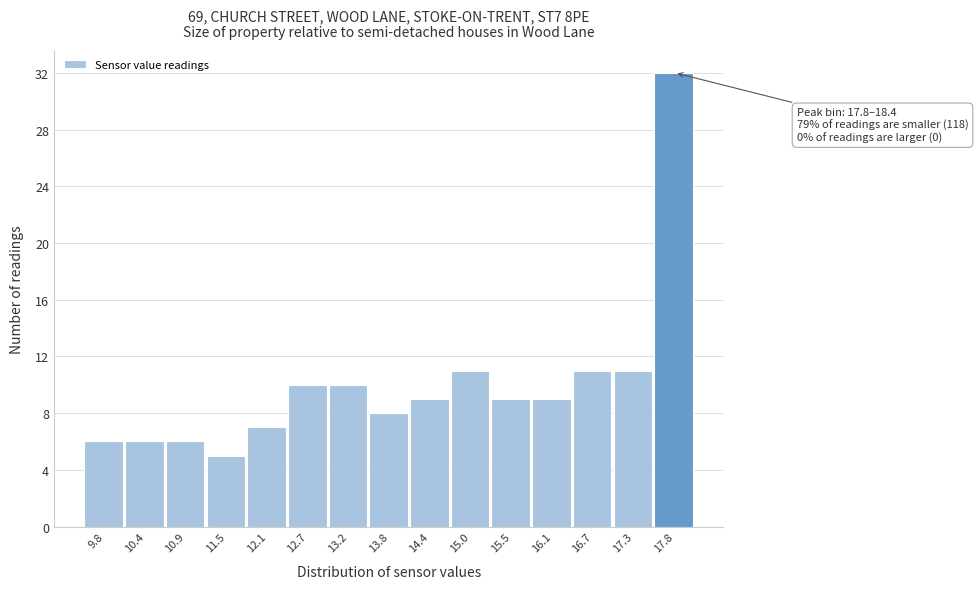

Reading right to left, extract all data points from this chart.

17.8=32	17.3=11	16.7=11	16.1=9	15.5=9	15.0=11	14.4=9	13.8=8	13.2=10	12.7=10	12.1=7	11.5=5	10.9=6	10.4=6	9.8=6